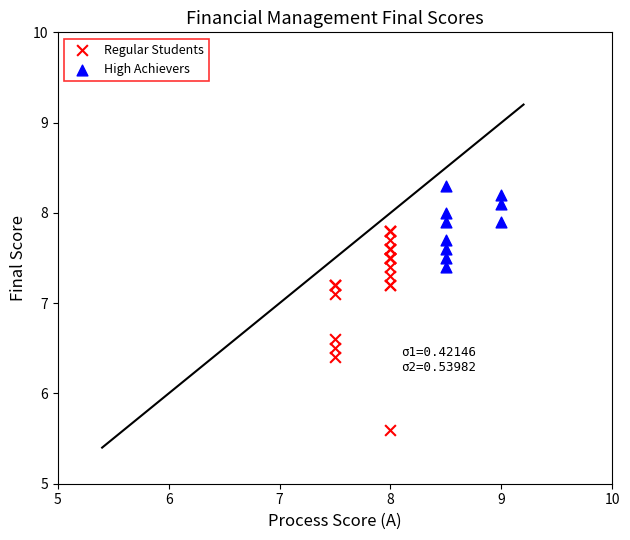

What are all the series names shown in the legend?

Regular Students, High Achievers